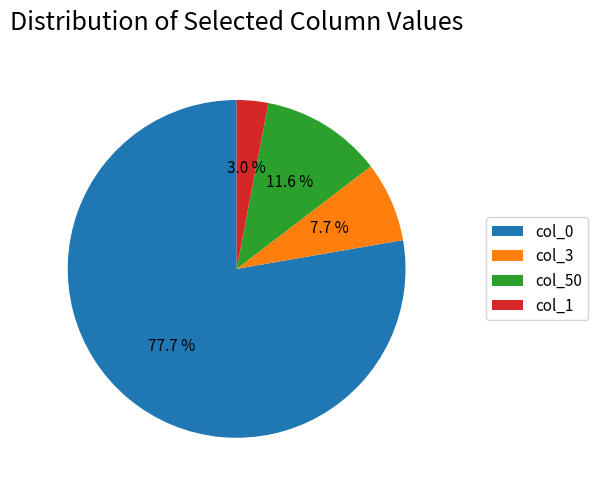

Which slice is the largest?

col_0